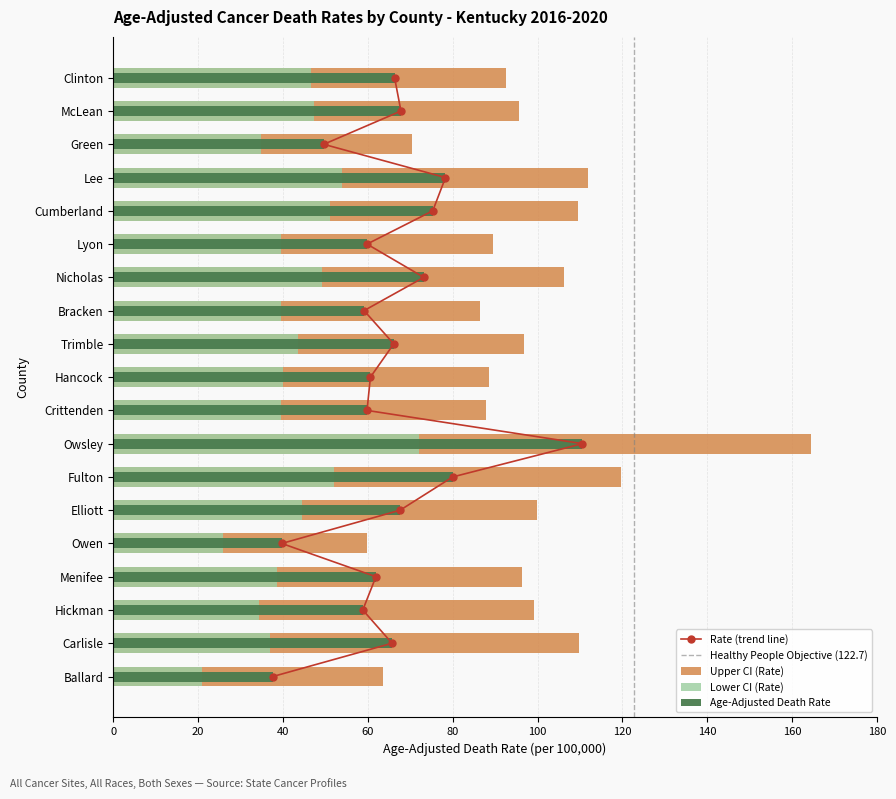

Reading left to right, extract all data points from this chart.

Age-Adjusted Death Rate: 37.6	65.7	58.8	61.9	39.7	67.6	80.0	110.6	59.8	60.6	66.1	59.1	73.2	59.8	75.3	78.3	49.6	67.8	66.3
Lower CI (Rate): 21.0	36.9	34.3	38.5	25.8	44.5	52.0	72.1	39.6	40.1	43.6	39.5	49.3	39.5	51.0	54.0	34.7	47.2	46.6
Upper CI (Rate): 63.5	109.8	99.2	96.4	59.7	99.9	119.6	164.6	87.8	88.6	96.9	86.4	106.2	89.6	109.6	111.8	70.4	95.6	92.5